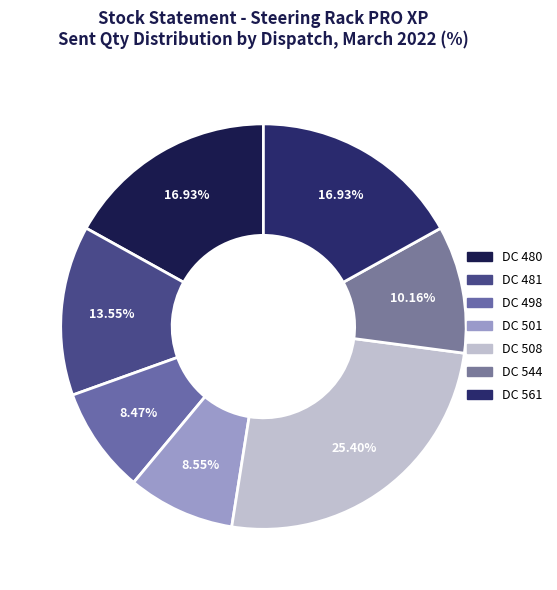

How many slices are in this pie chart?

7